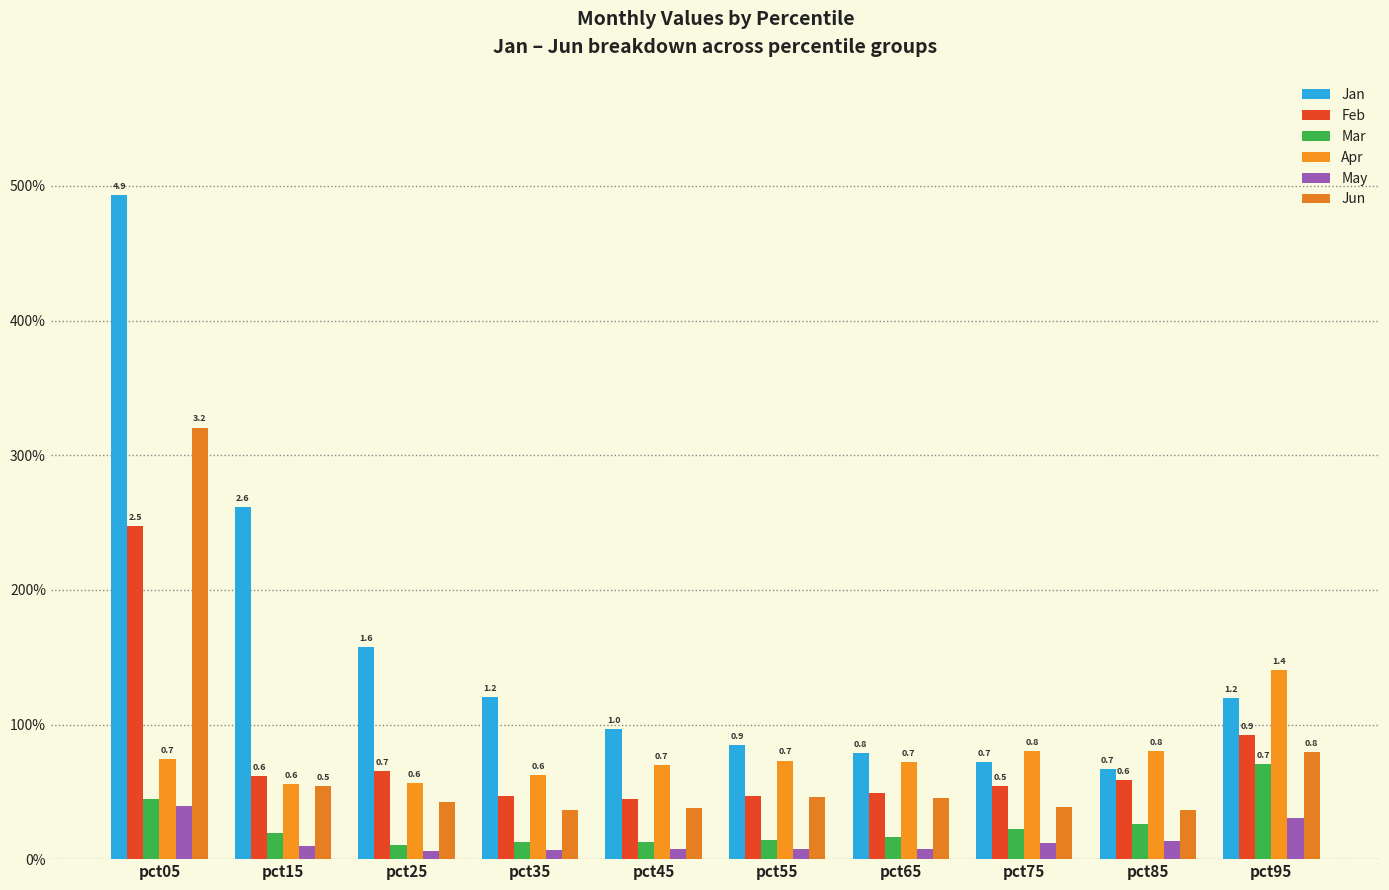

Which series has the largest range (max minus min)?

Jan